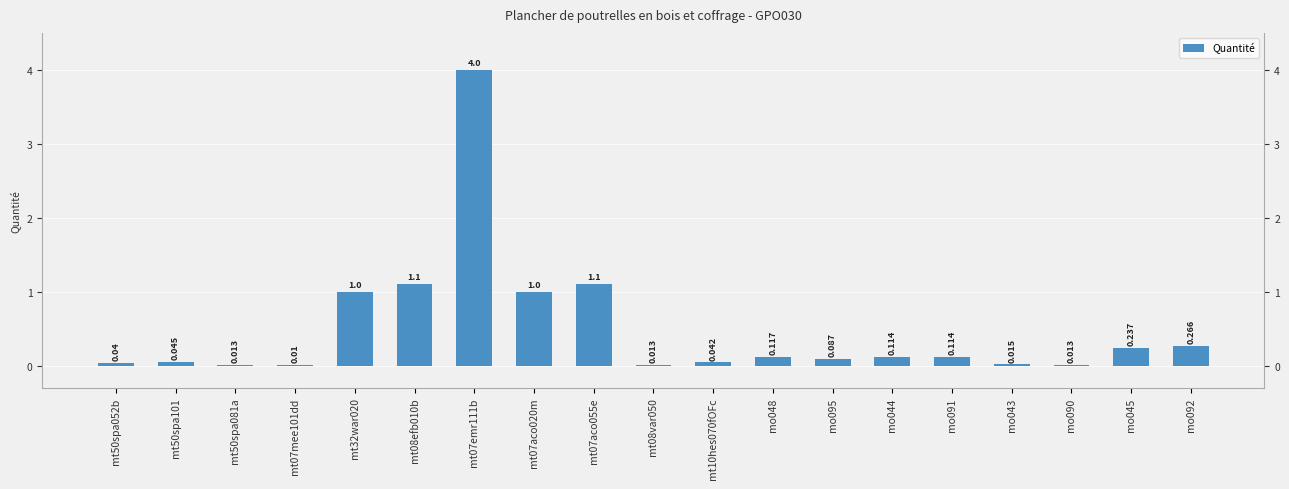

Where is the data nearest to the value 2?

mt08efb010b